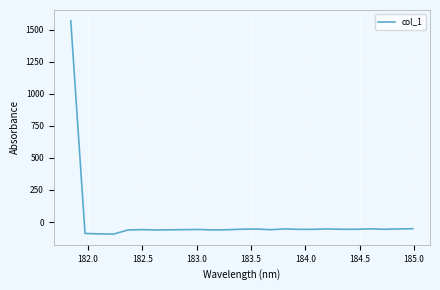

What is the difference between the maximum and minimum values?

1663.9